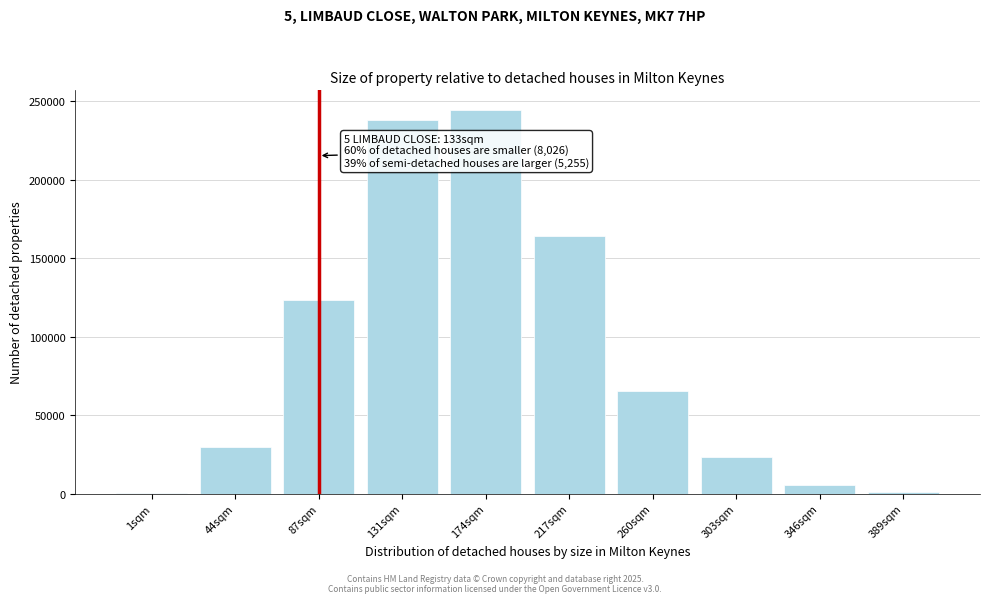

Is it true that the value at 260sqm is 65470?

True